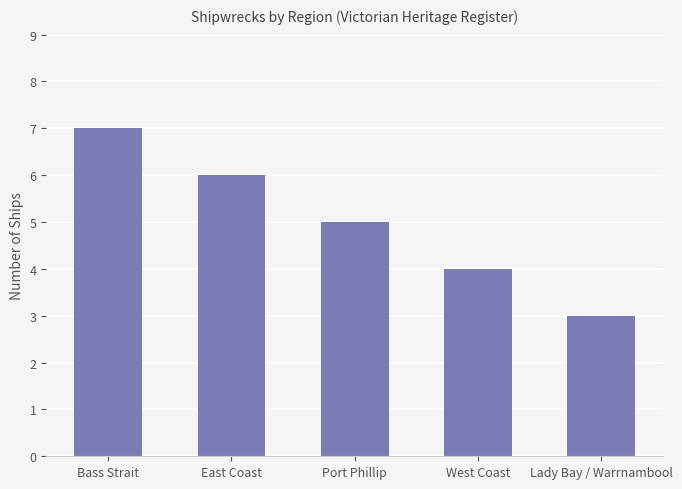

List the labels in order of value, smallest first.

Lady Bay / Warrnambool, West Coast, Port Phillip, East Coast, Bass Strait